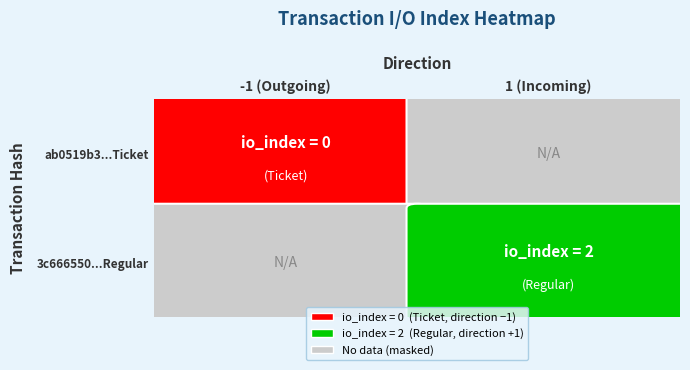

What is the approximate value of 3c666550a405a7b8921c11bdf3eefbcf4565cf3 at direction?

1.0